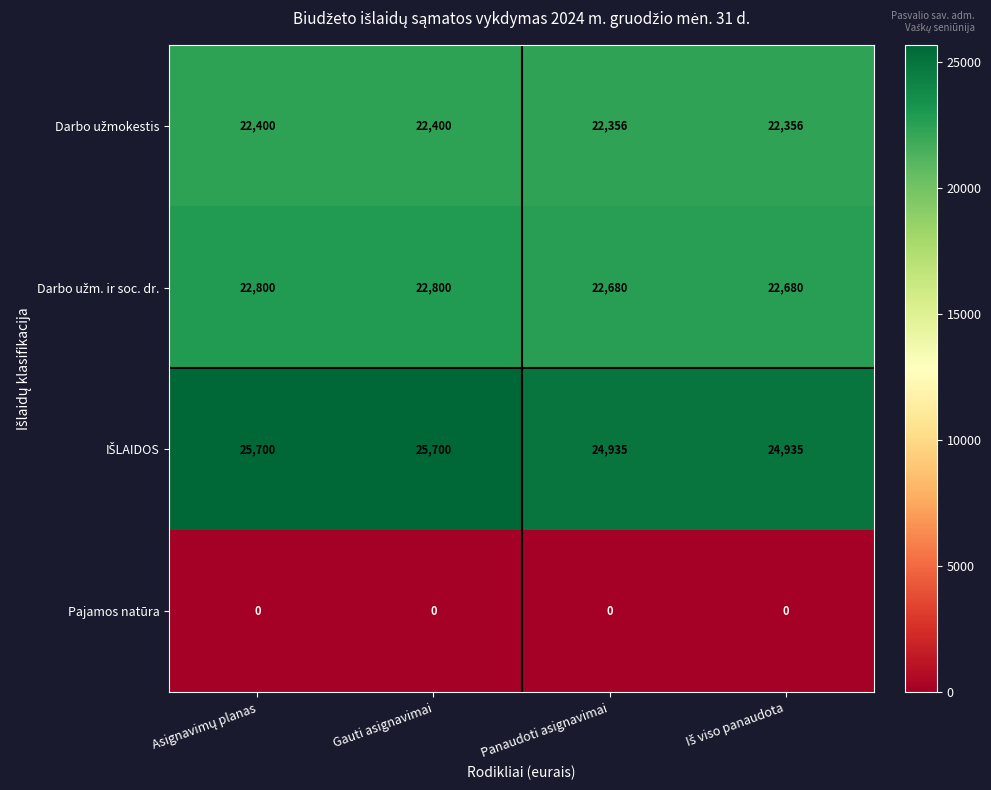

Is it true that Pajamos natūra equals 0 at Panaudoti asignavimai?

True